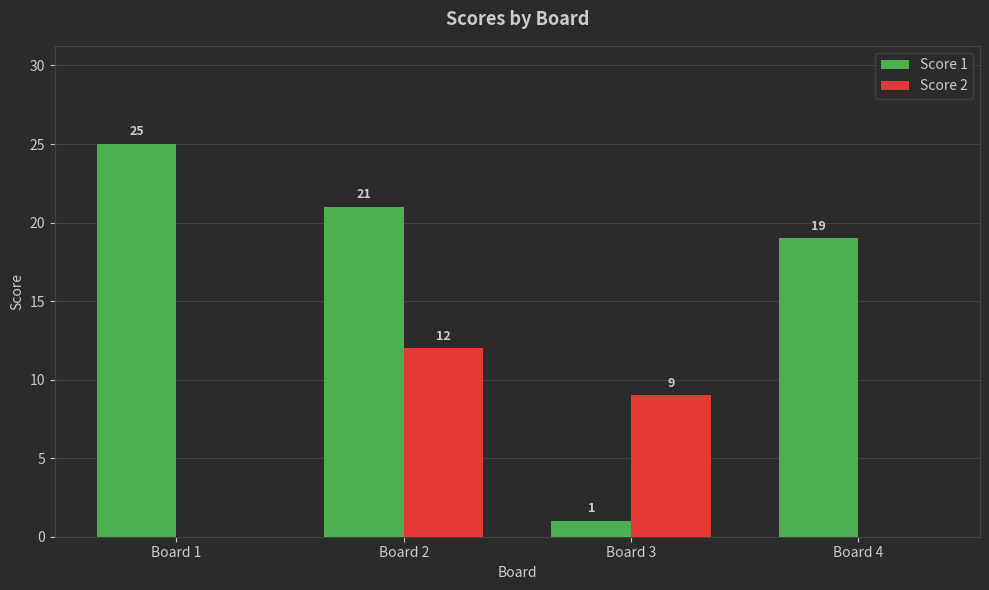

Between Board 1 and Board 2, which series saw the biggest shift?

Score 2